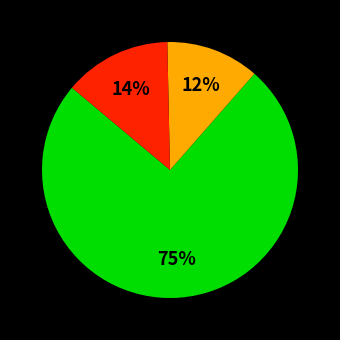

Does any single category account for the majority?

Yes